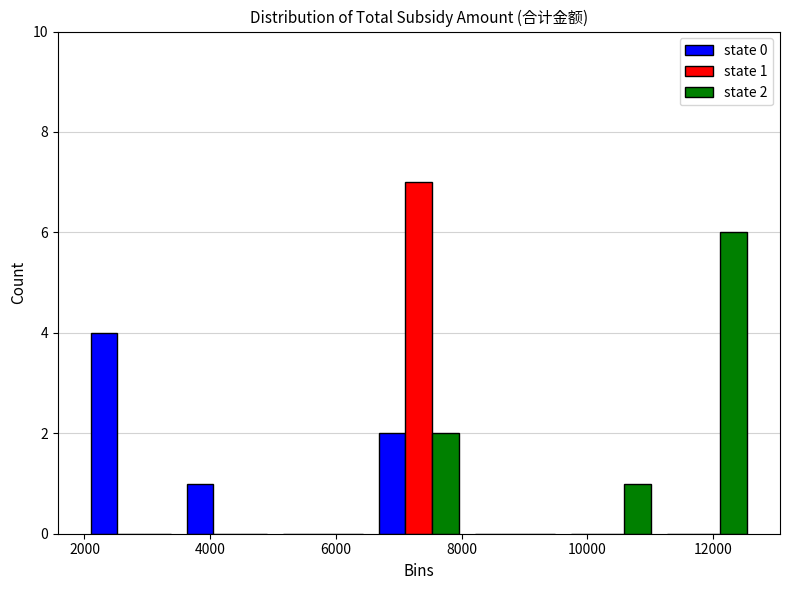

In the state 0 series, which range on the x-axis has the tallest bar?

2000 to 3600